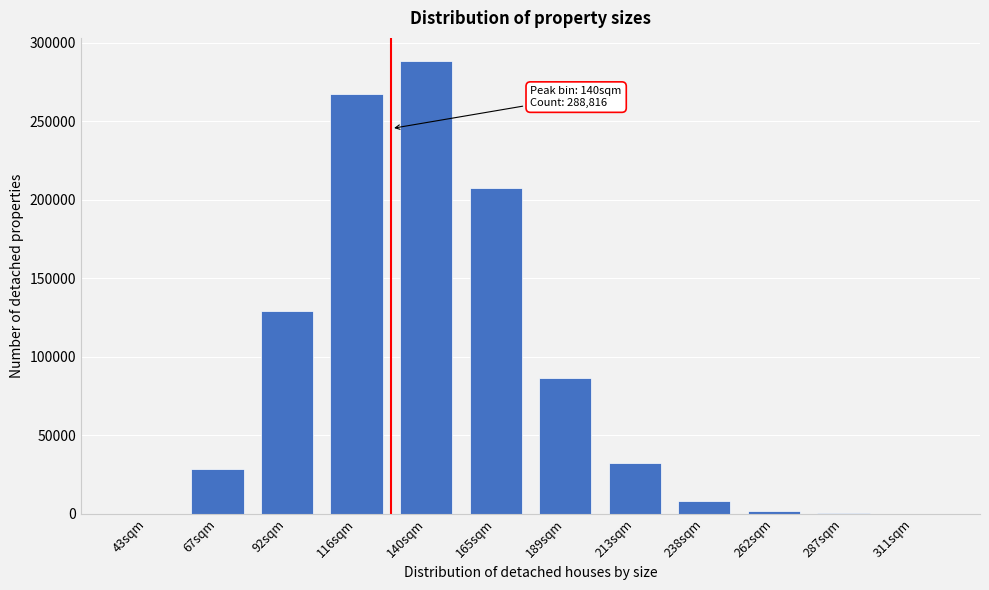

The value at 165sqm is 68703. True or false?

False